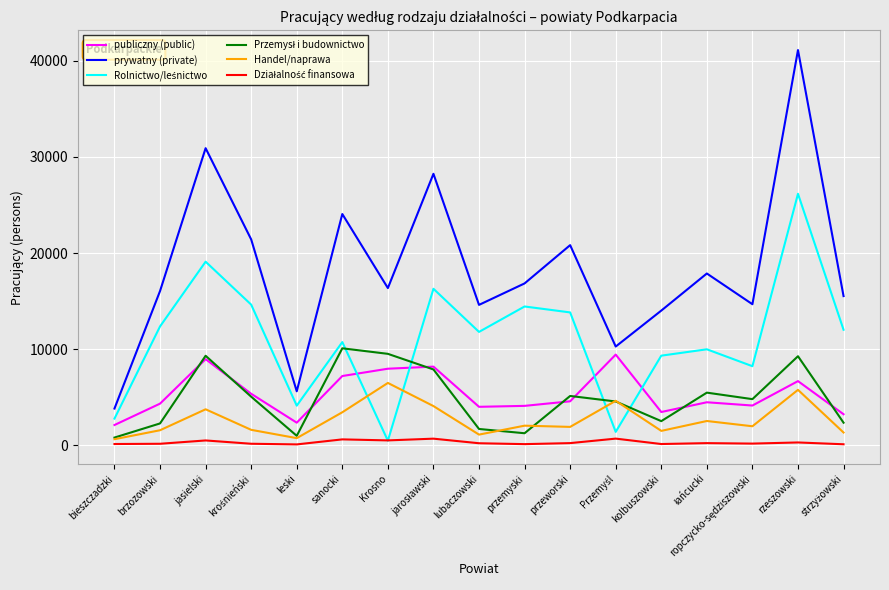

How many interior local peaks does the prywatny (private) series have?

6